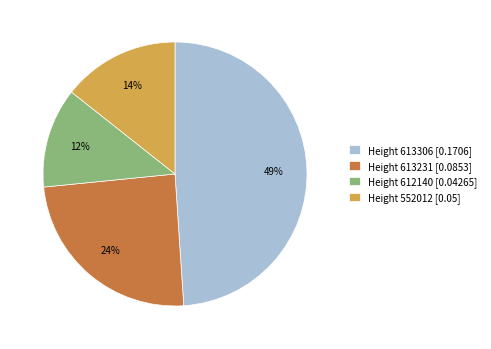

Between Height 612140 [0.04265] and Height 552012 [0.05], which is larger?

Height 552012 [0.05]